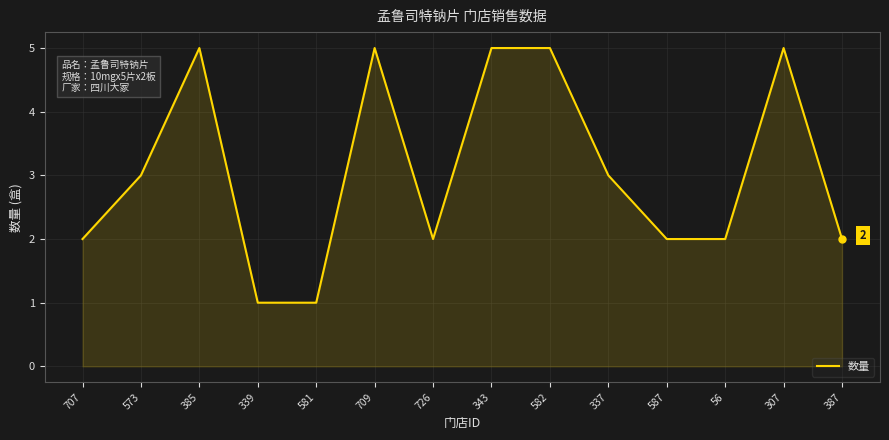

What is the maximum value shown in the chart?

5